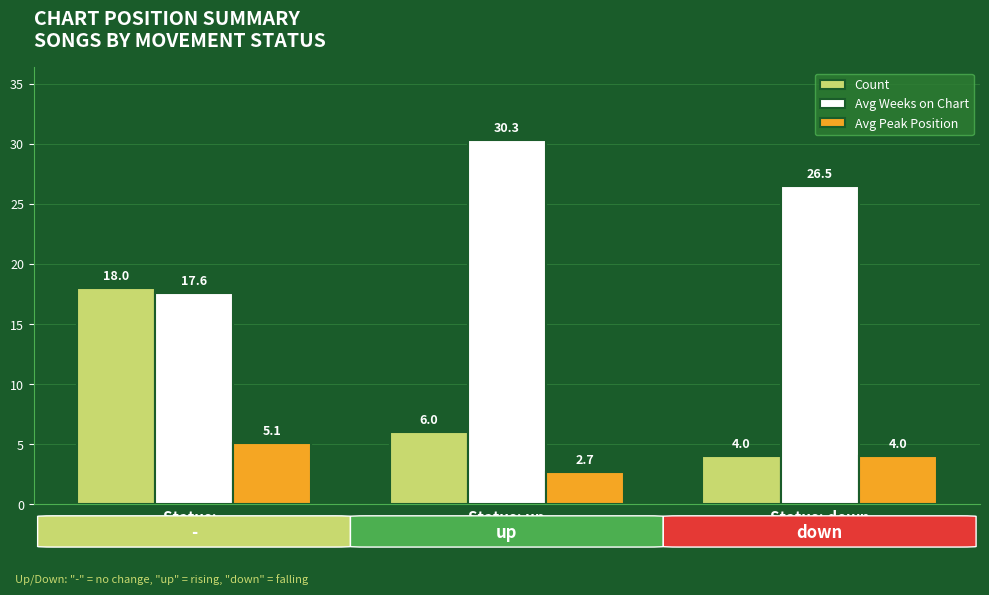

True or false: Avg Weeks on Chart has a value of 30.3 at Status: up.

True